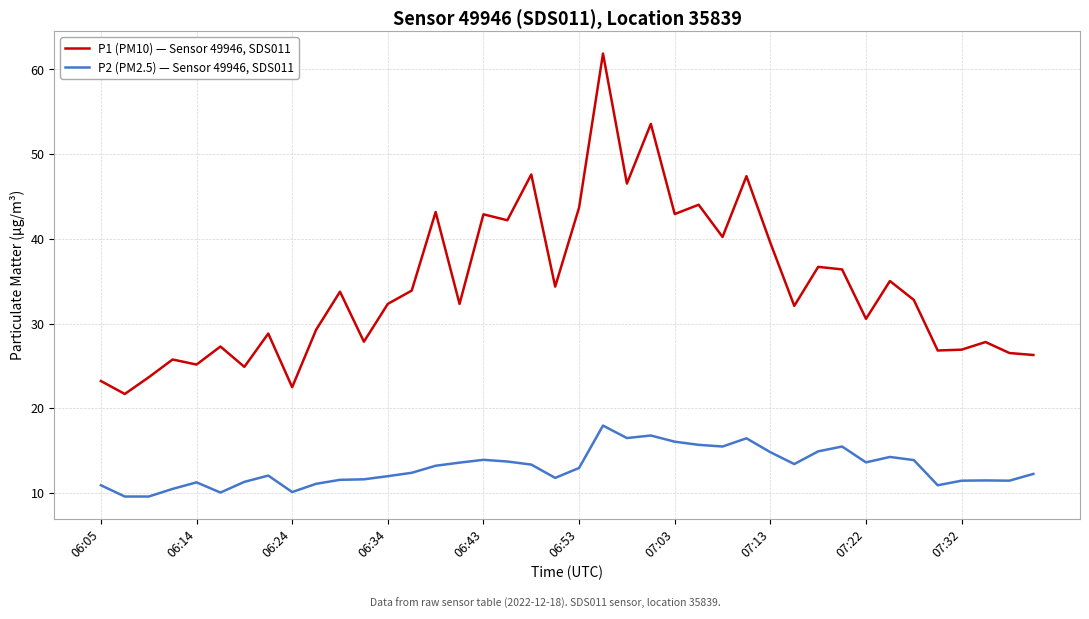

Which series has the largest range (max minus min)?

P1 (PM10) — Sensor 49946, SDS011